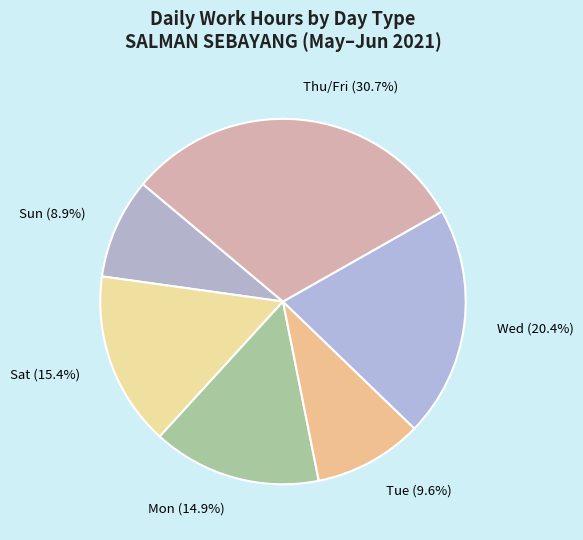

Does any single category account for the majority?

No